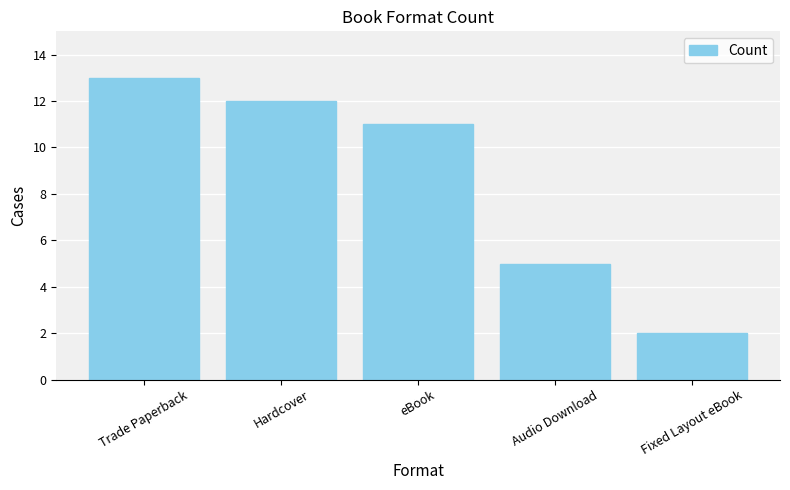

How many bars are there in total?

5